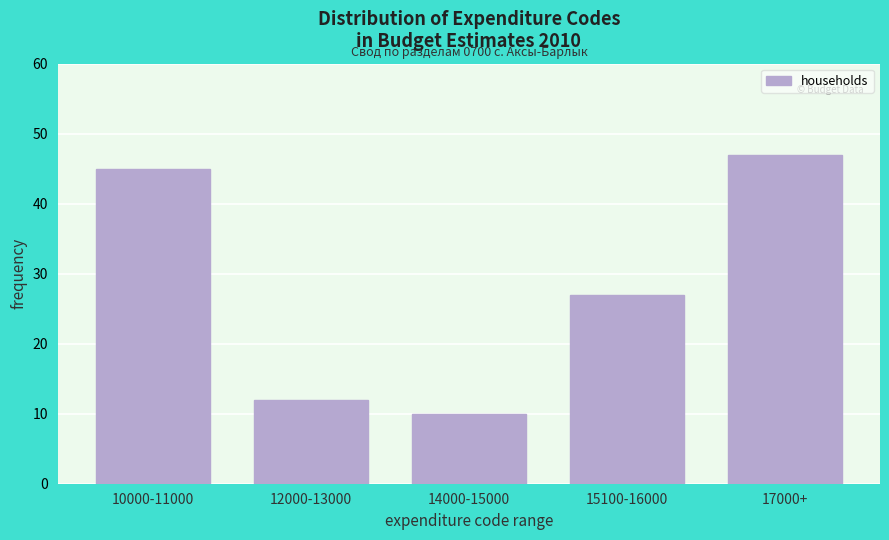

Reading right to left, what are all the values shown in this chart?

17000+=47	15100-16000=27	14000-15000=10	12000-13000=12	10000-11000=45